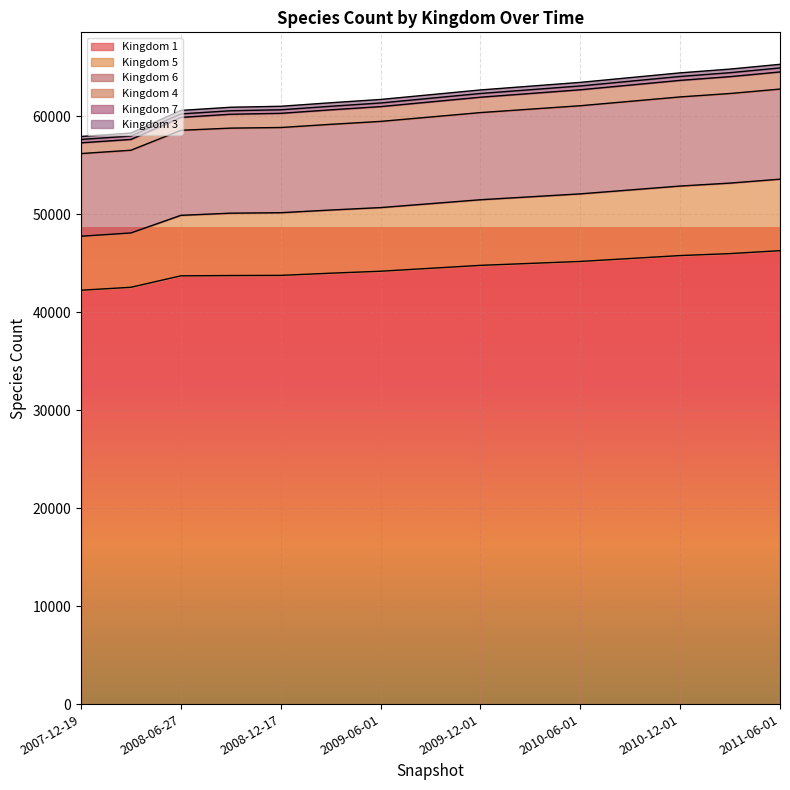

What is the total value across all series at 2007-12-19?

57960